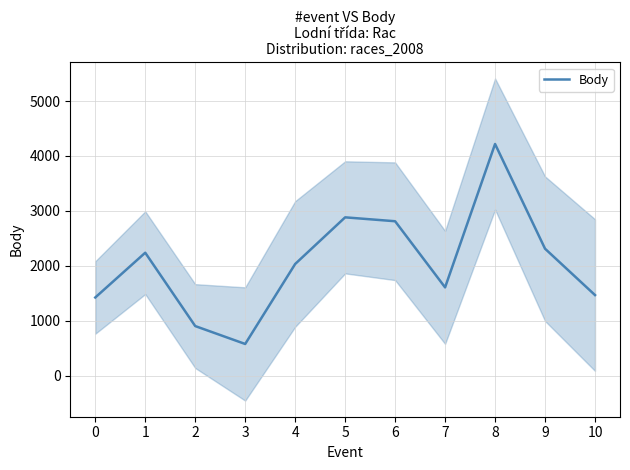

Which has a higher value, 6 or 10?

6